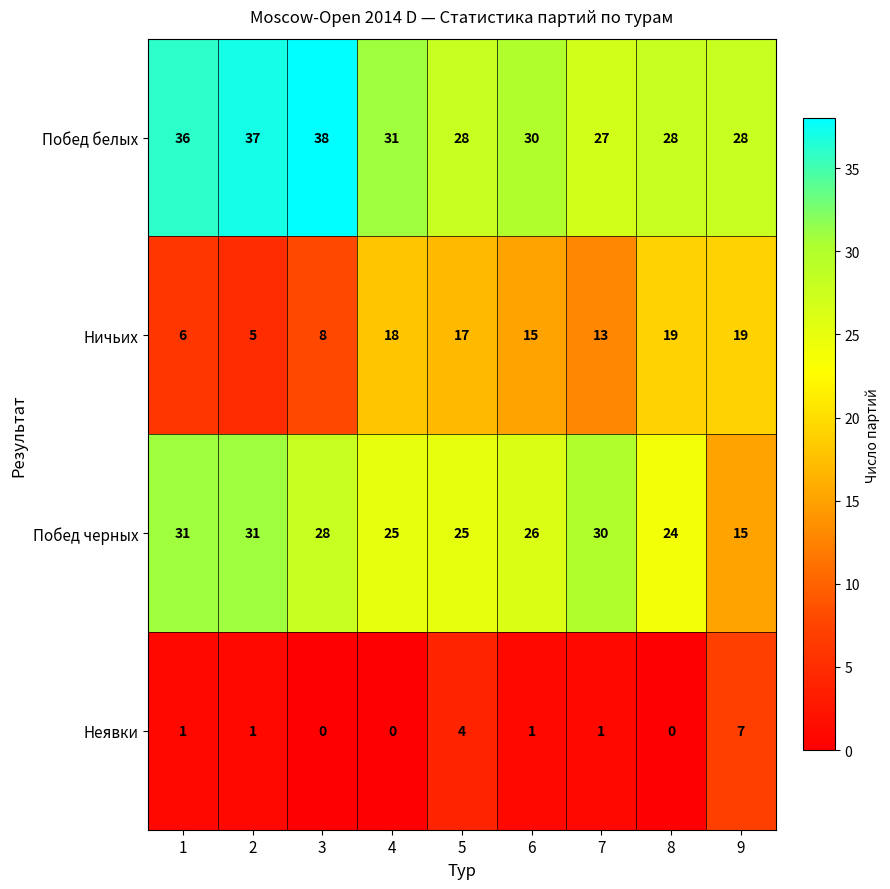

Between 2 and 5, which series saw the biggest shift?

Ничьих